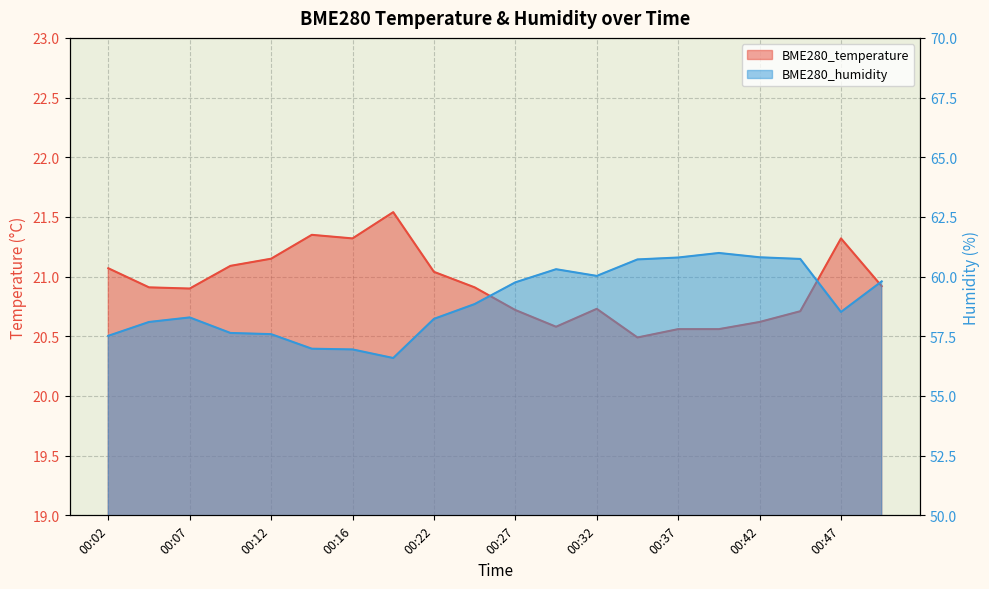

Which category has the highest value in the BME280_temperature series?

00:19